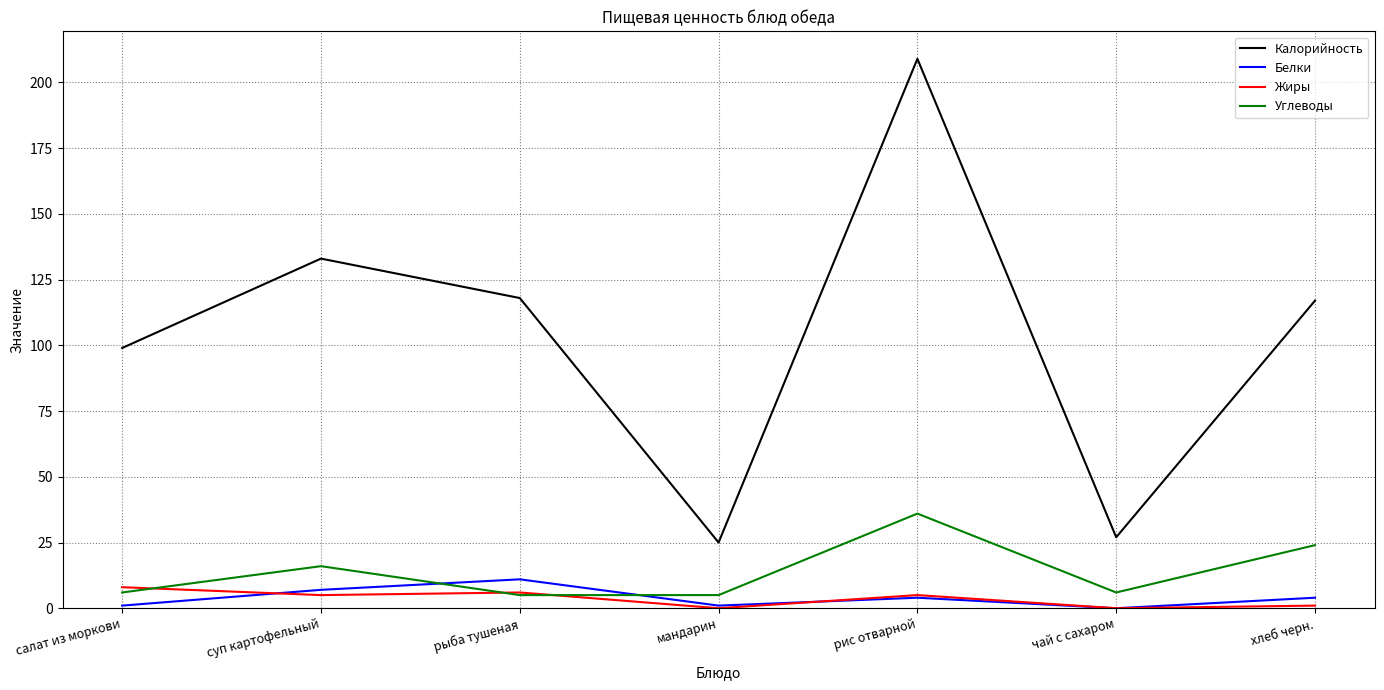

What value does the Углеводы series have at суп картофельный?

16